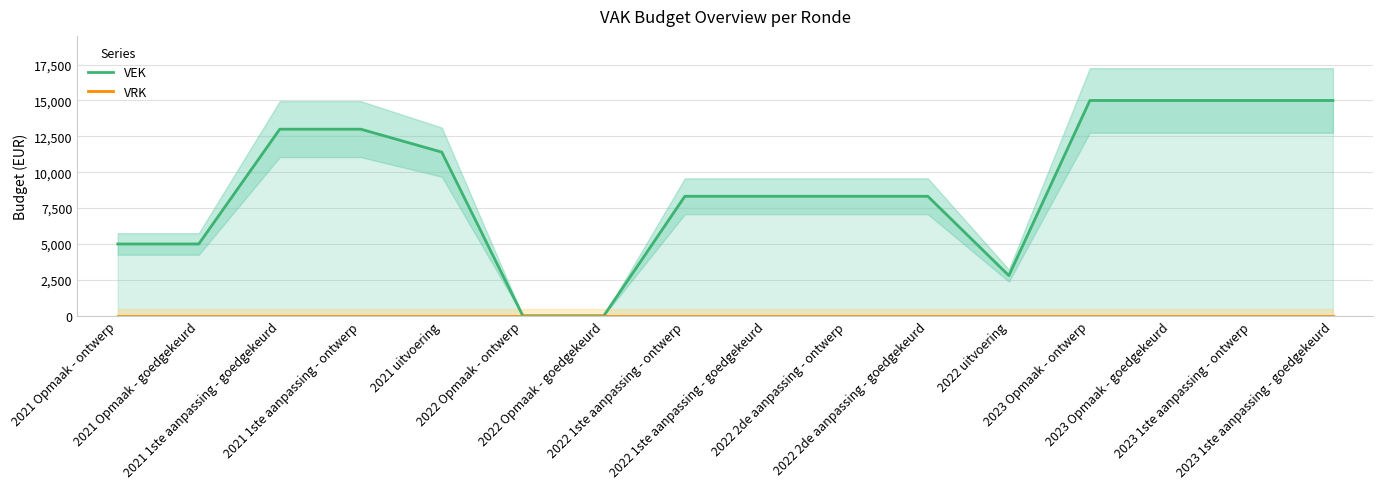

Does the chart display data point markers on the line(s)?

No